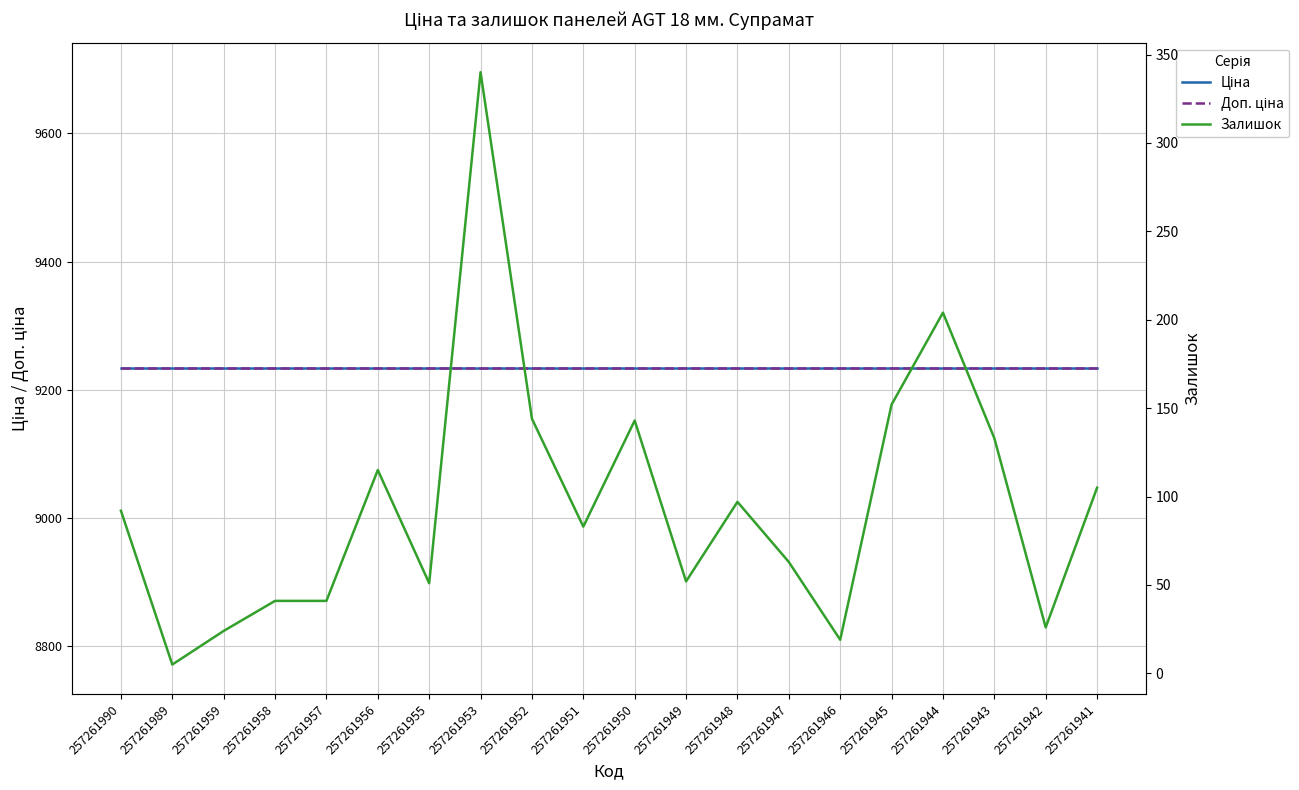

True or false: Доп. ціна and Ціна cross at least once.

False